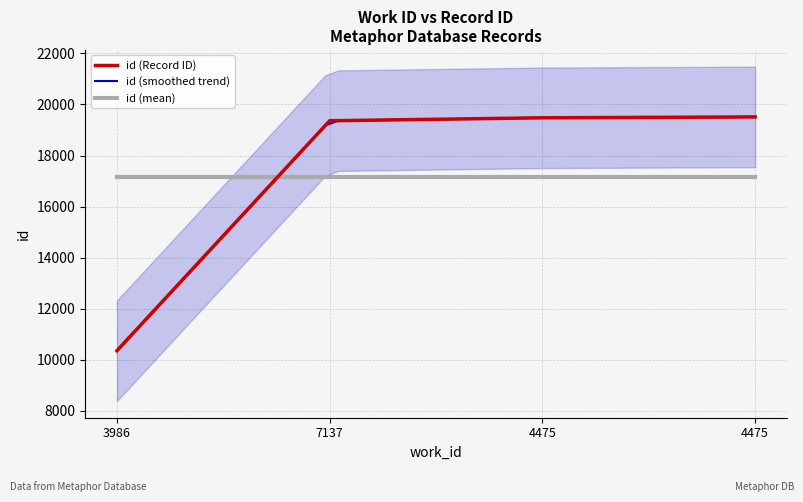

Rank the categories by value from lowest to highest.

3986, 7137, 4475, 4475